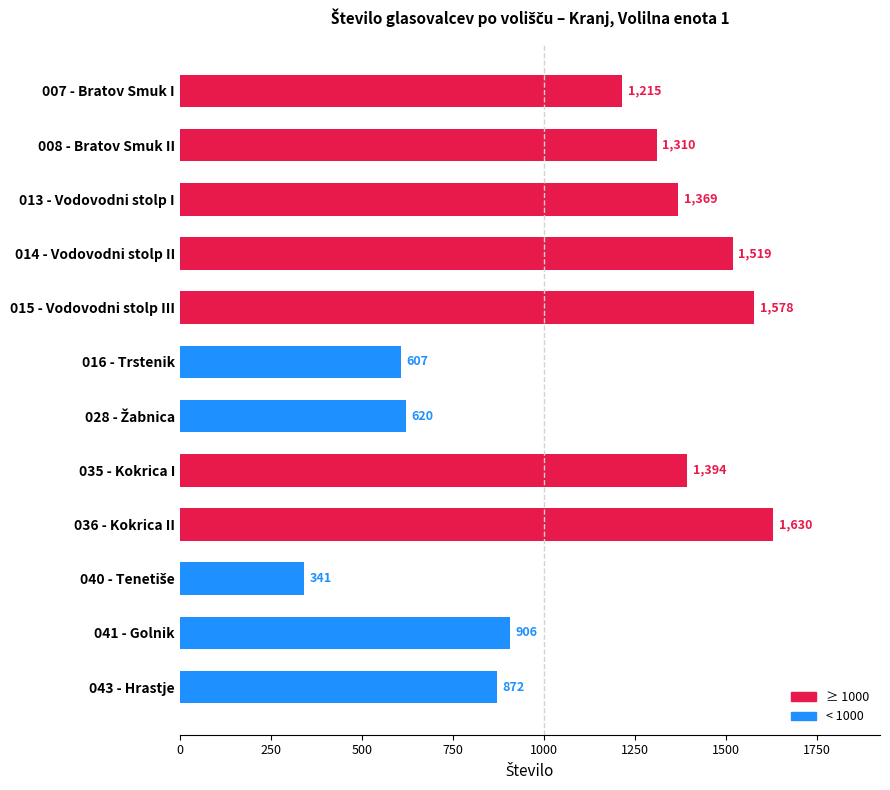

What is the sum of all values?

13361